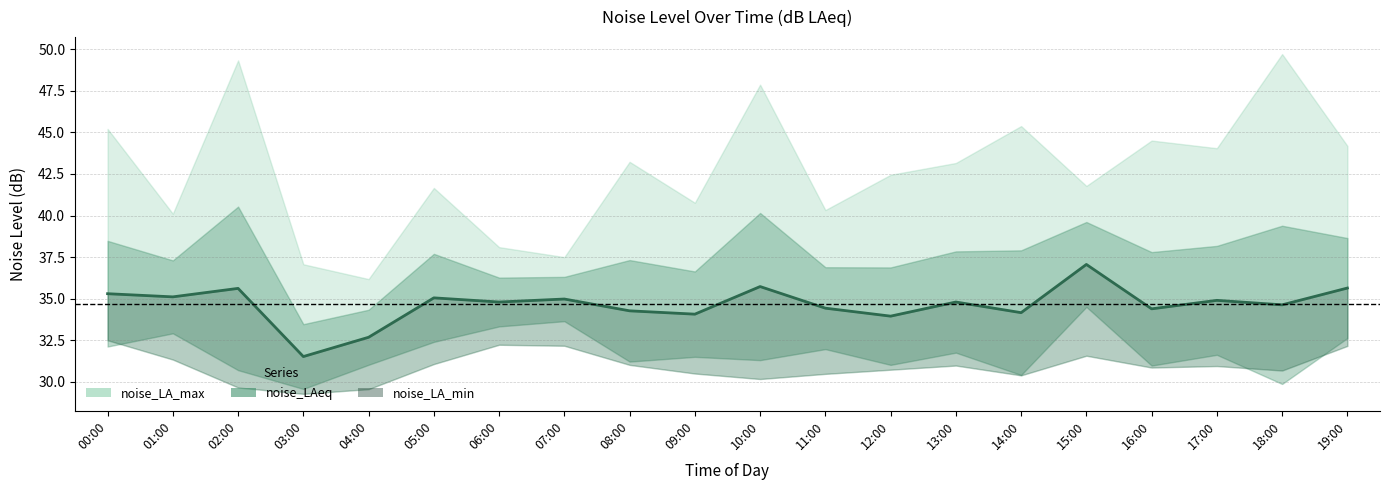

Reading left to right, extract all data points from this chart.

35.3	35.1	35.6	31.5	32.7	35.0	34.8	35.0	34.3	34.1	35.7	34.4	34.0	34.8	34.2	37.1	34.4	34.9	34.6	35.6